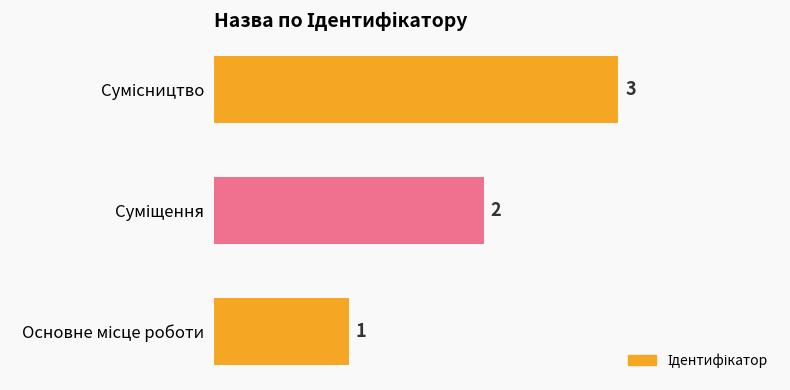

Are the bars grouped side by side (vs. stacked)?

No